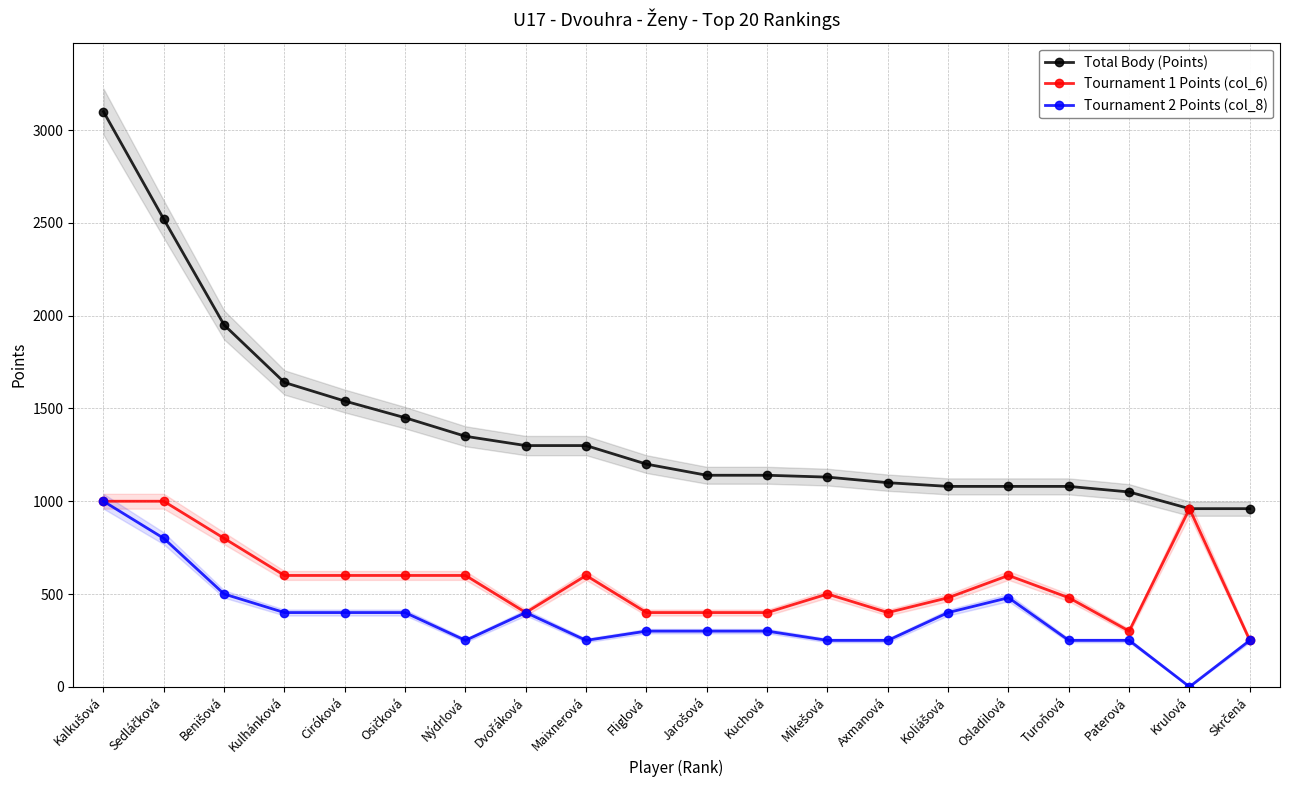

What is the total value across all series at Benišová?

3250